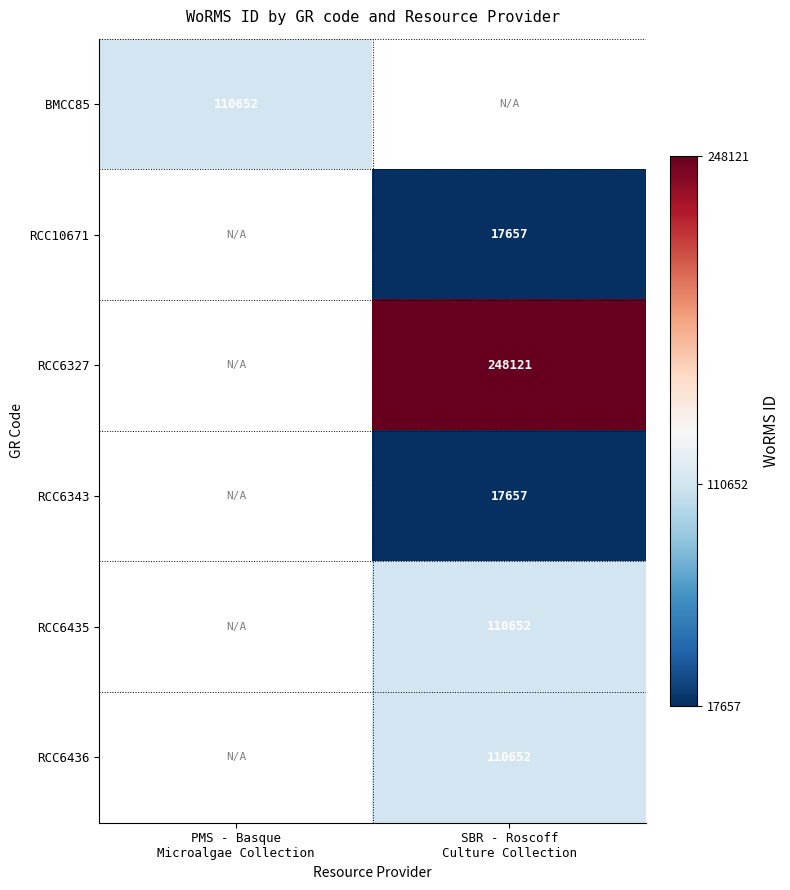

How many series are shown in this chart?

6